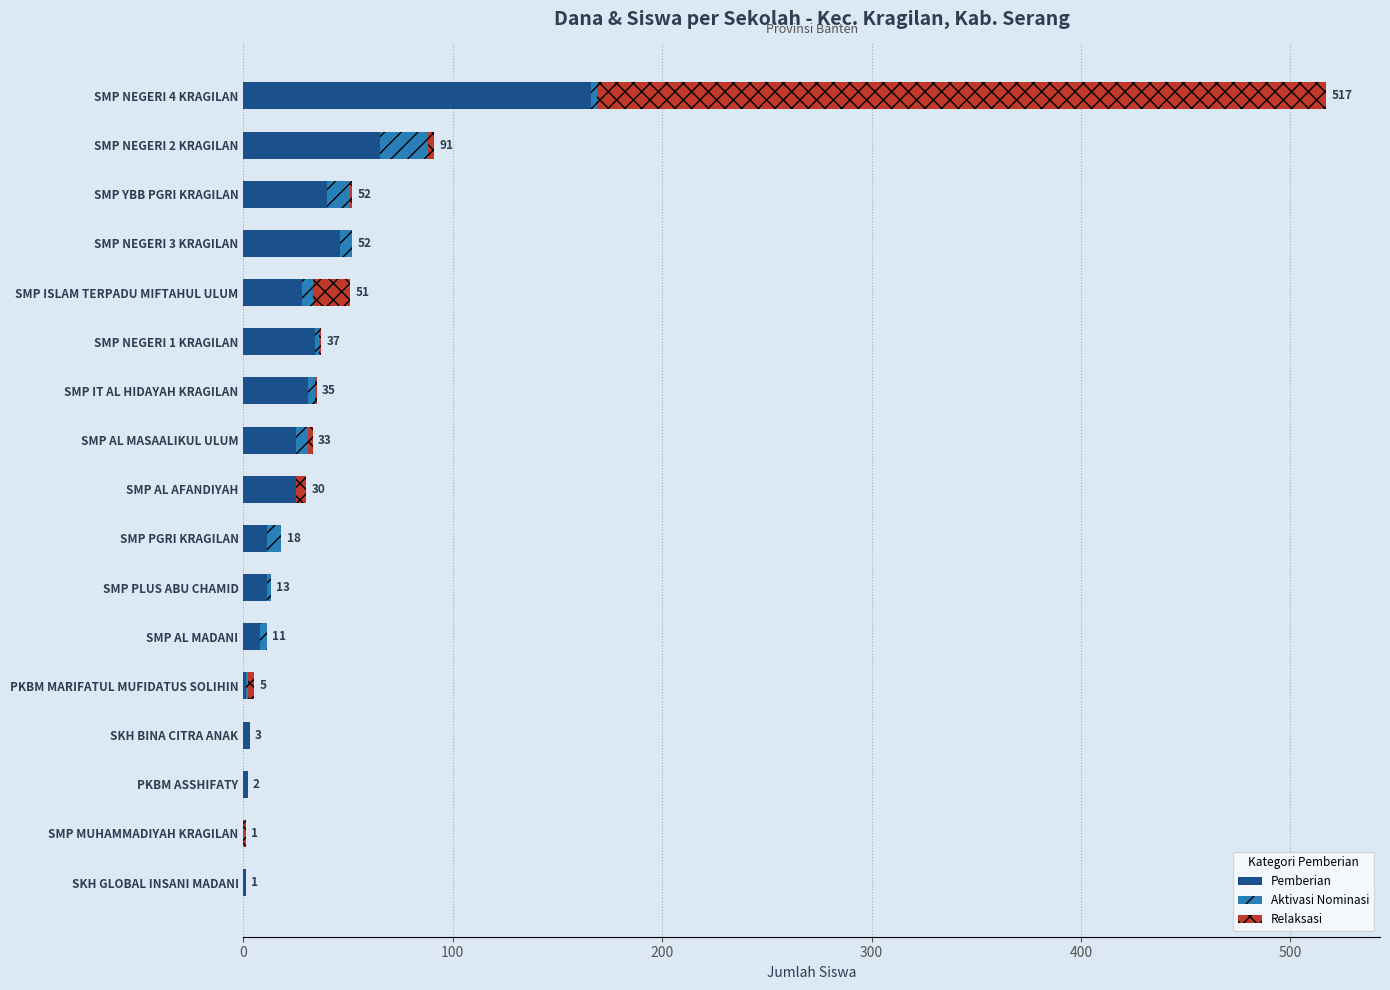

What are all the series names shown in the legend?

Pemberian, Aktivasi Nominasi, Relaksasi